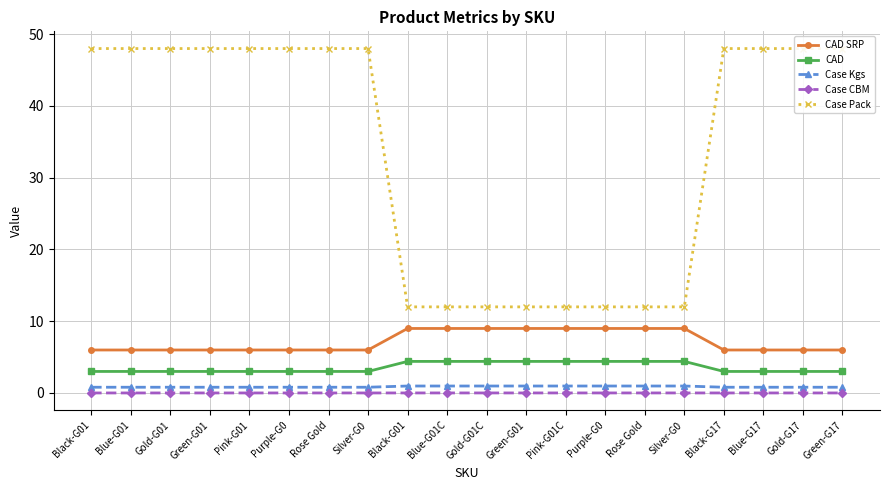

Does the chart have visible grid lines?

Yes